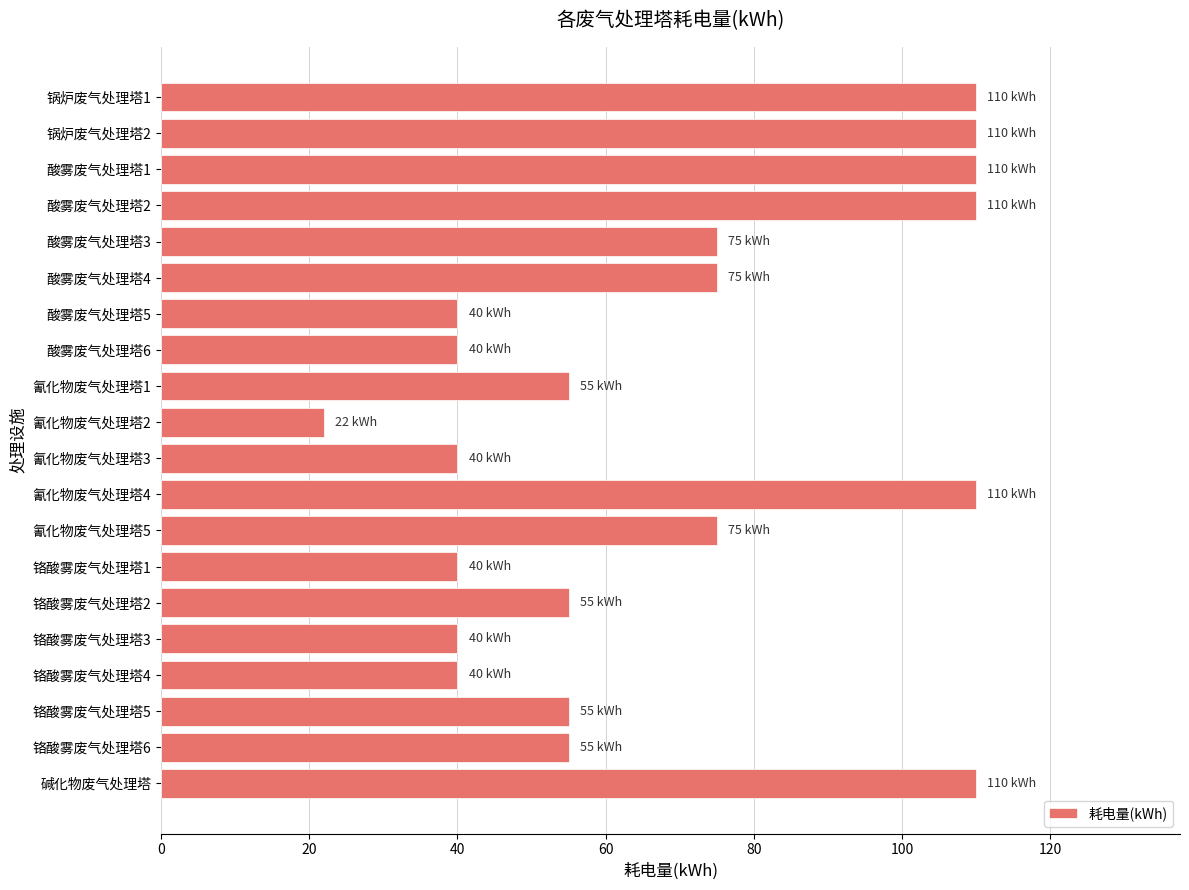

What is the average value?

68